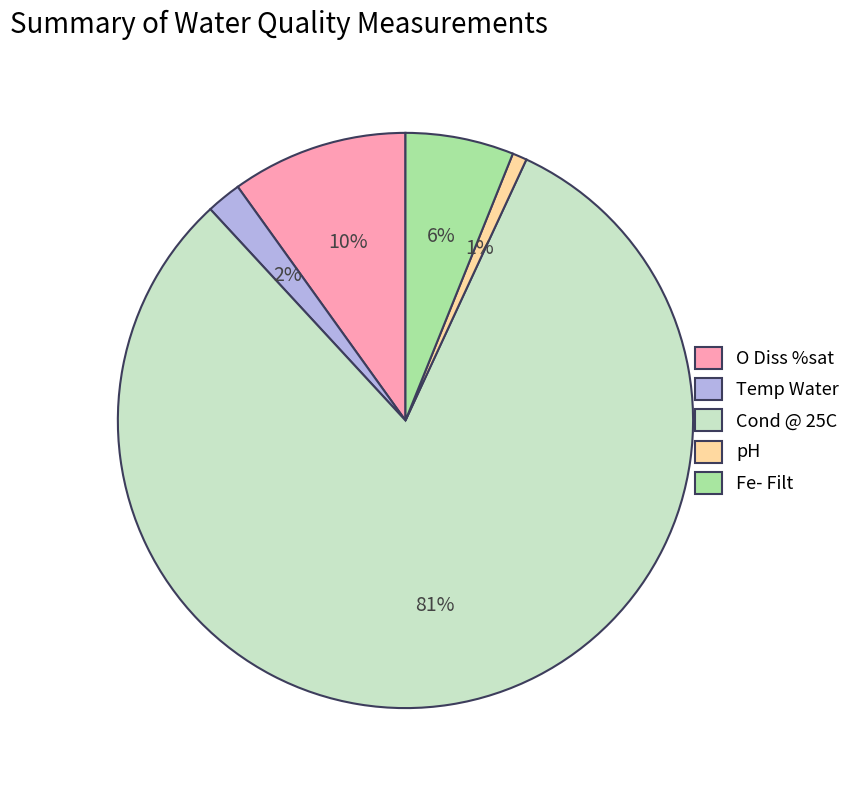

Do O Diss %sat and Fe- Filt together represent more than half of the pie?

No